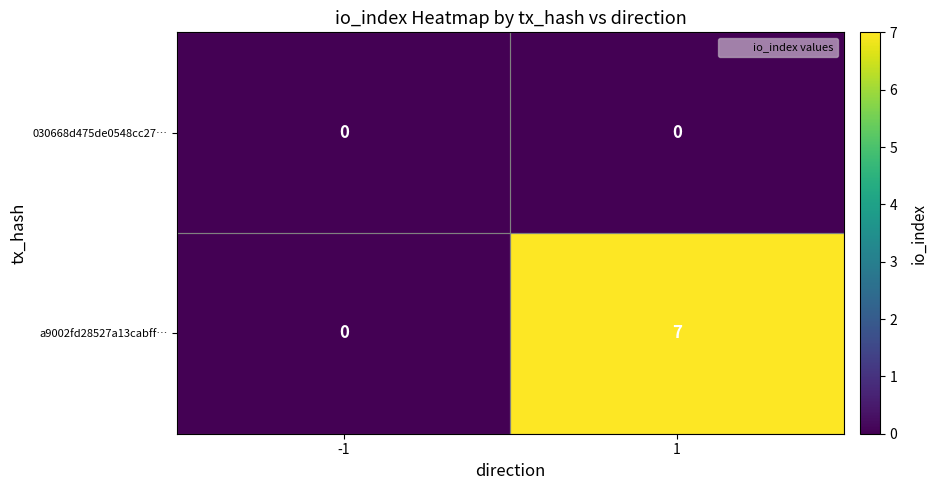

Which series has the largest total across all categories?

a9002fd28527a13cabff…